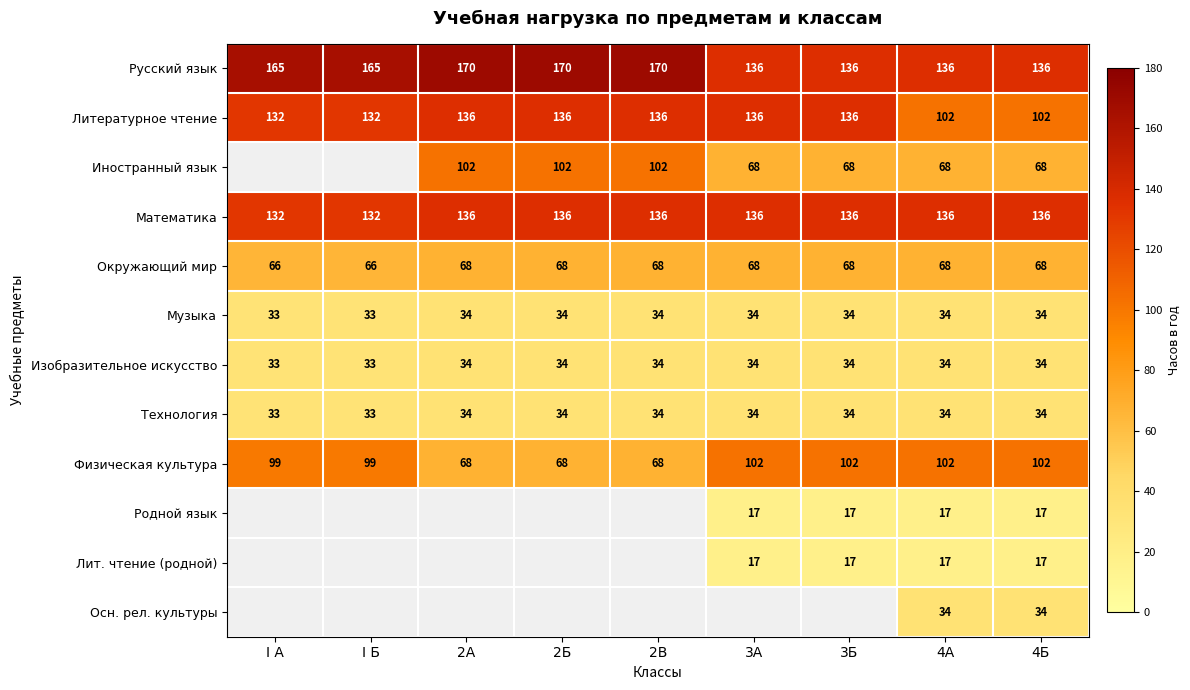

Is it true that Технология equals 33 at I А?

True